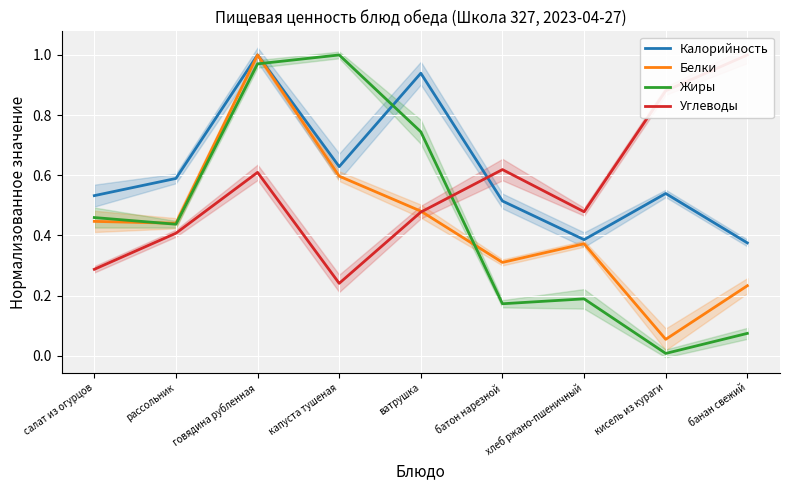

Is the value of Калорийность at ватрушка greater than the value of Углеводы at батон нарезной?

Yes